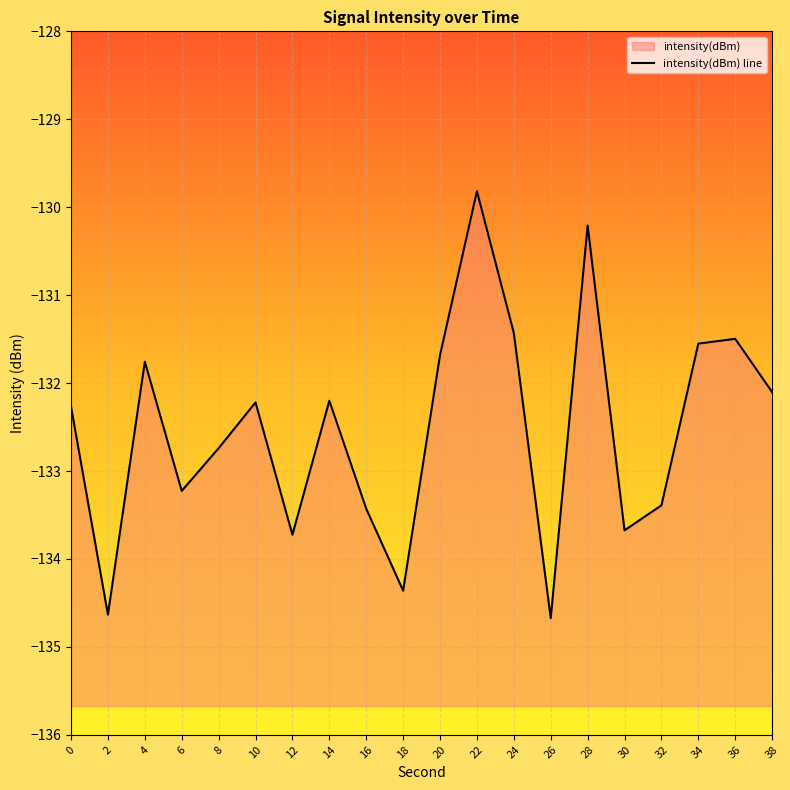

What is the minimum value shown in the chart?

-134.7